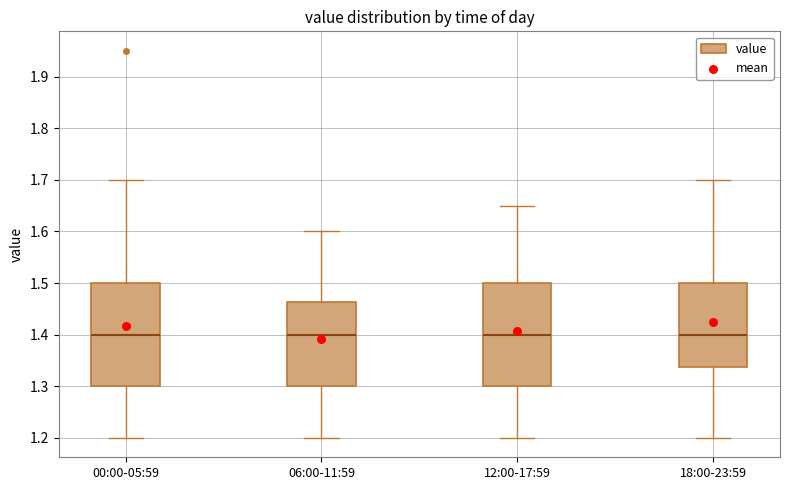

Reading left to right, transcribe this box plot: for each box, give where its median line is, the range the box spans, and where its two whiskers end, as read against the y-axis. The values are not printed on the chart, so give them approximately, as read against the axis.

00:00-05:59: median 1.40, box 1.30 to 1.50, whiskers 1.20 to 1.70
06:00-11:59: median 1.40, box 1.30 to 1.46, whiskers 1.20 to 1.60
12:00-17:59: median 1.40, box 1.30 to 1.50, whiskers 1.20 to 1.65
18:00-23:59: median 1.40, box 1.34 to 1.50, whiskers 1.20 to 1.70